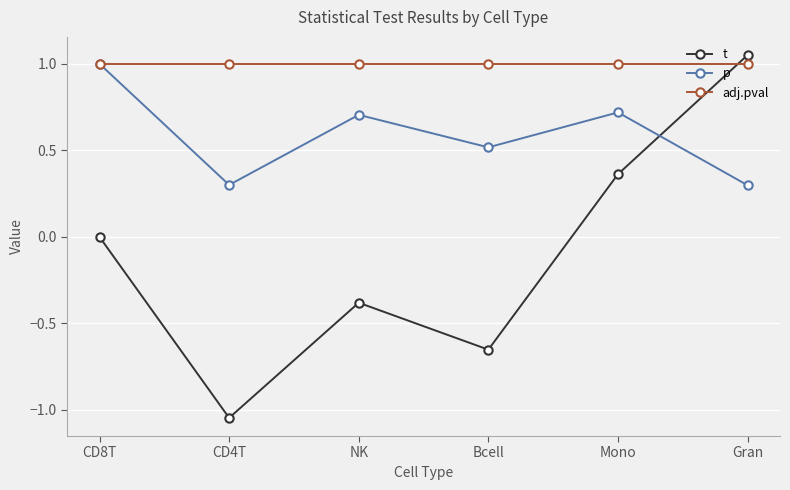

Does the chart display data point markers on the line(s)?

Yes